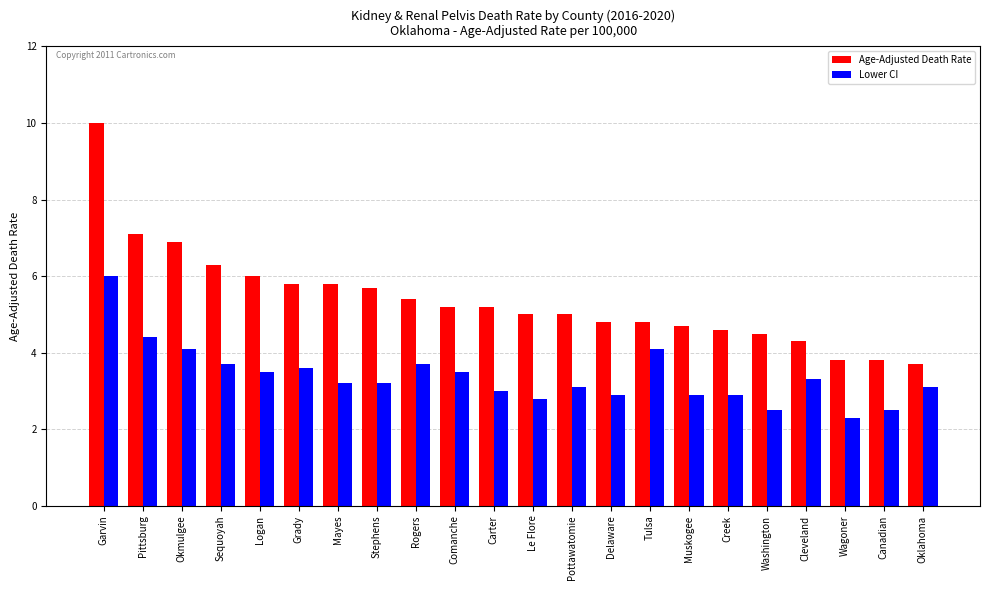

Which series has the largest range (max minus min)?

Age-Adjusted Death Rate